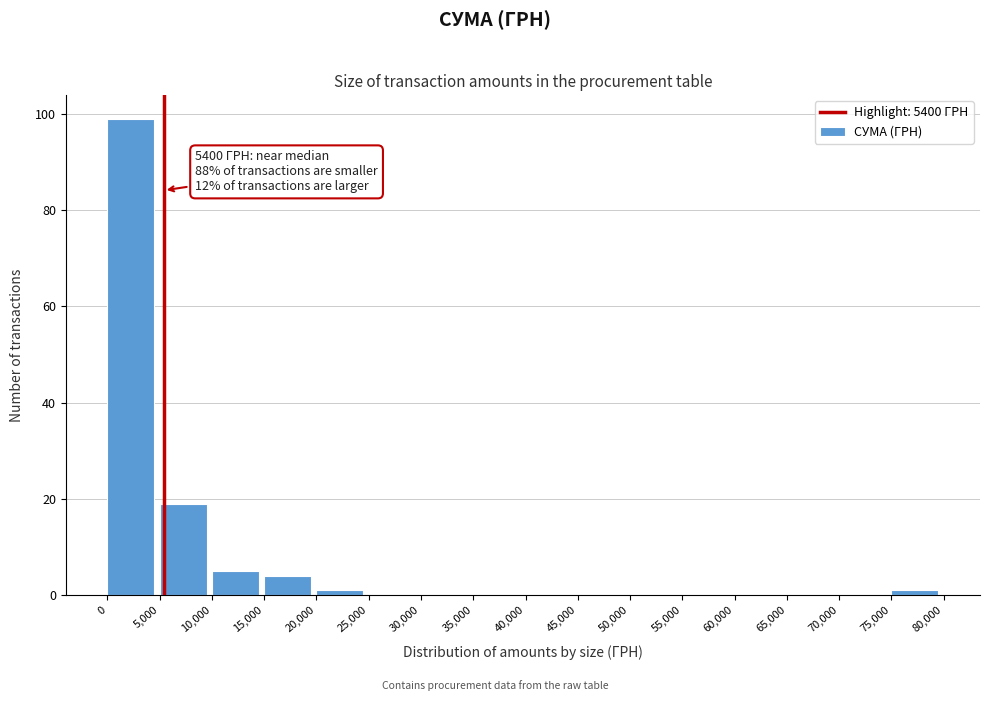

Which range on the x-axis has the tallest bar?

0 to 5,000